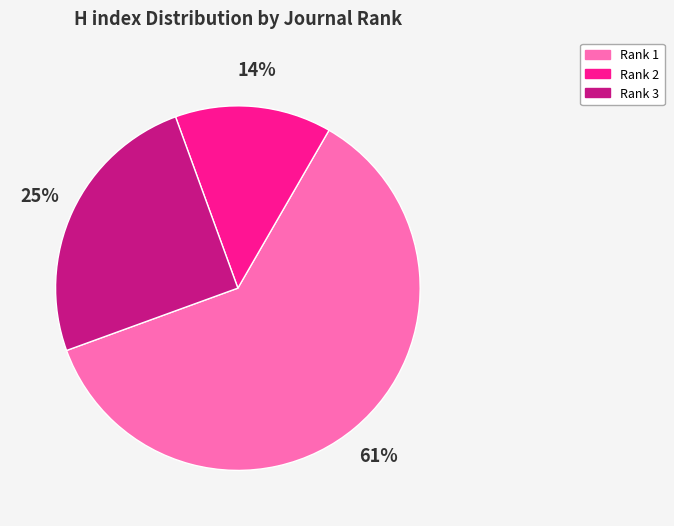

To the nearest percent, what is the average slice percentage?

33%